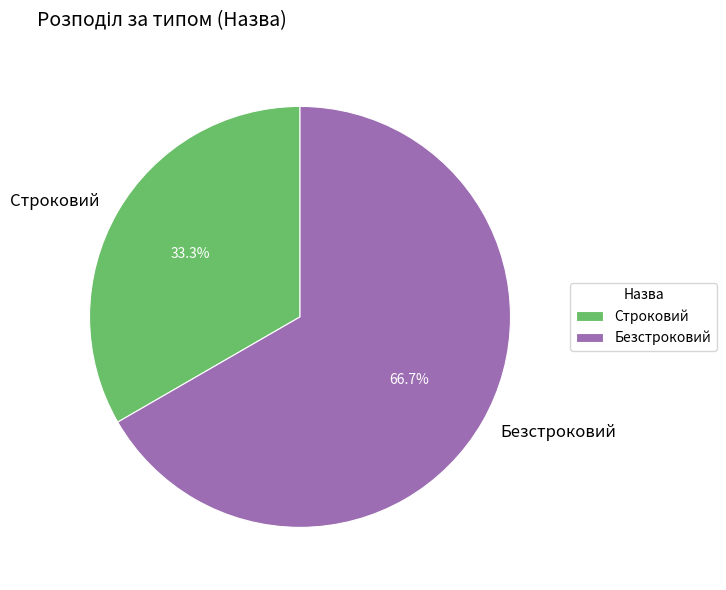

What is the ratio of the value at Безстроковий to the value at Строковий?

2.0